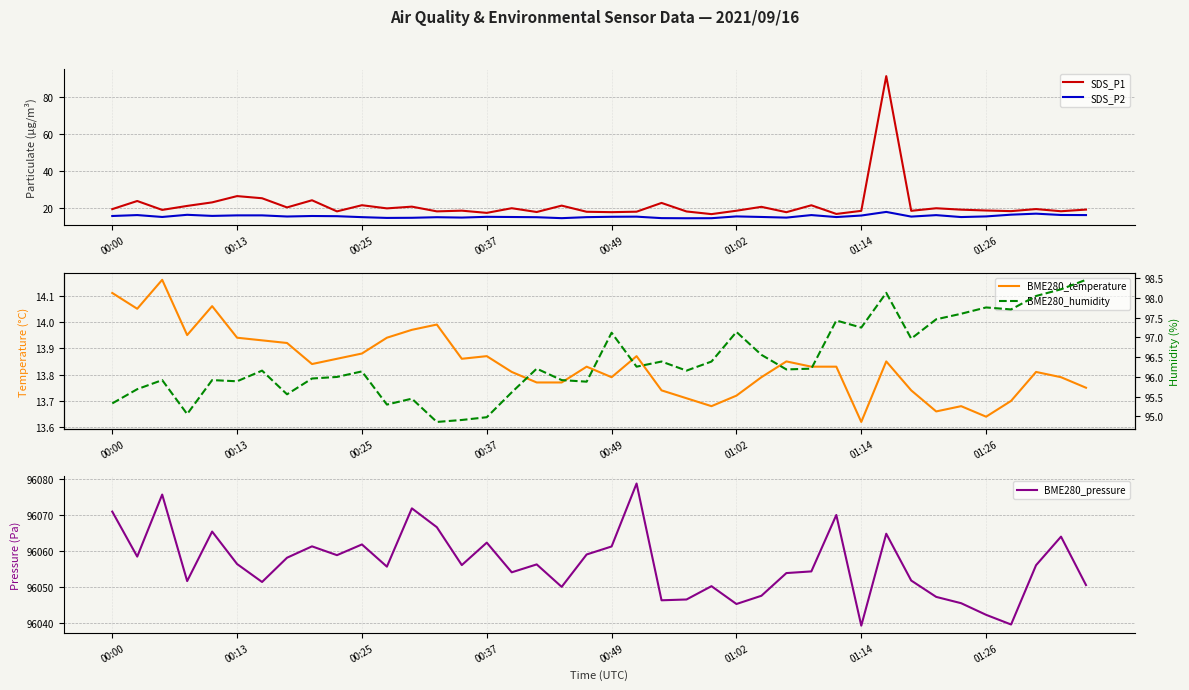

Is it true that BME280_pressure equals 131914.2 at 22?

False